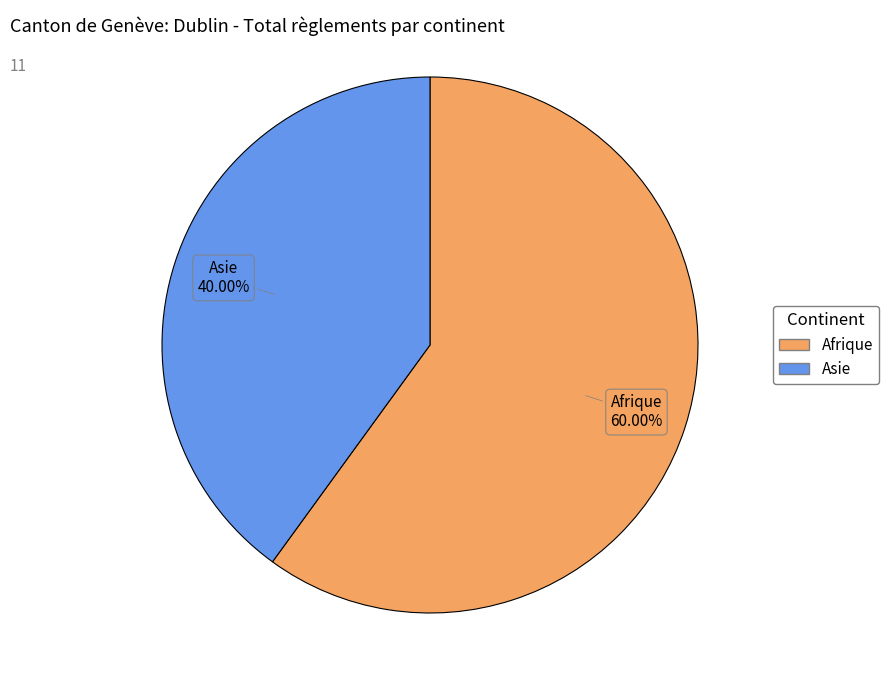

Does any single category account for the majority?

Yes